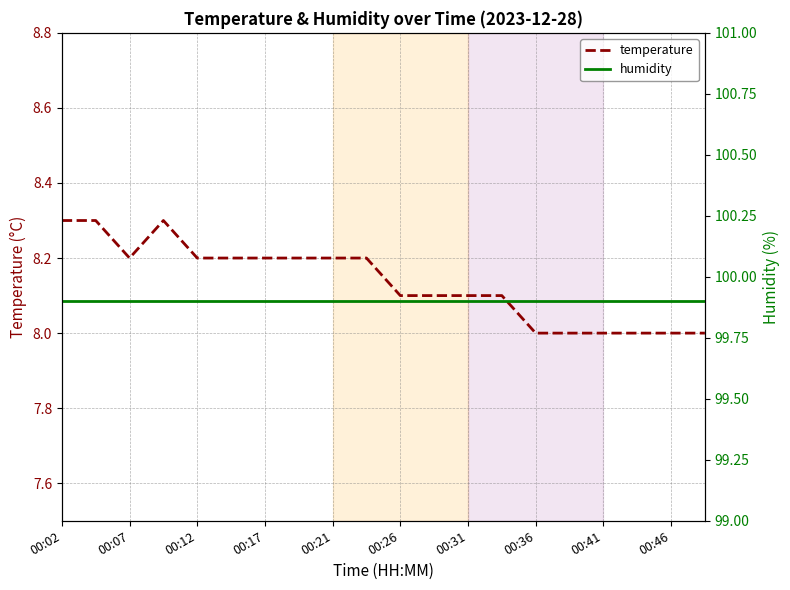

What is the total value across all series at 13?

108.0